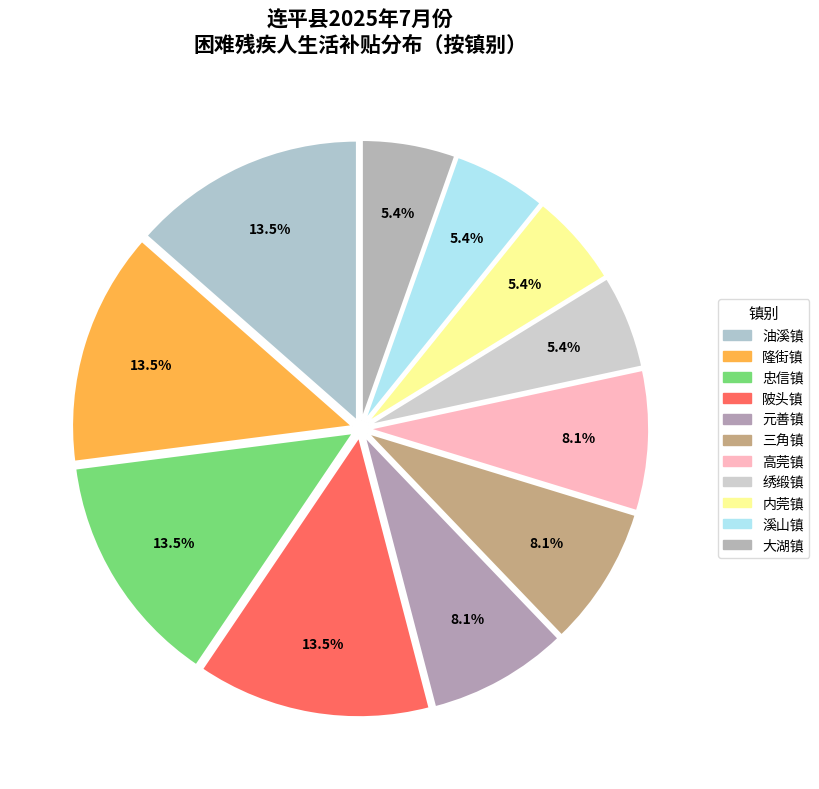

How many slices are in this pie chart?

11